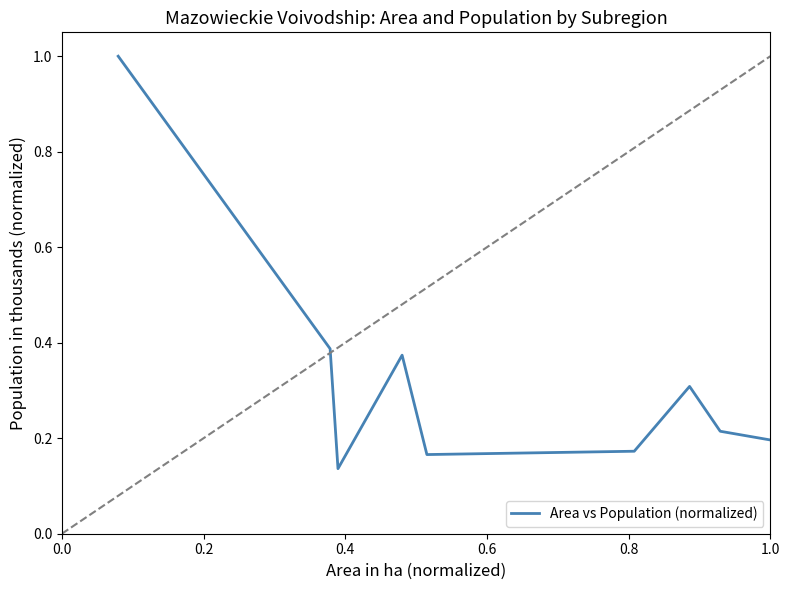

What is the greatest value displayed?

1.0